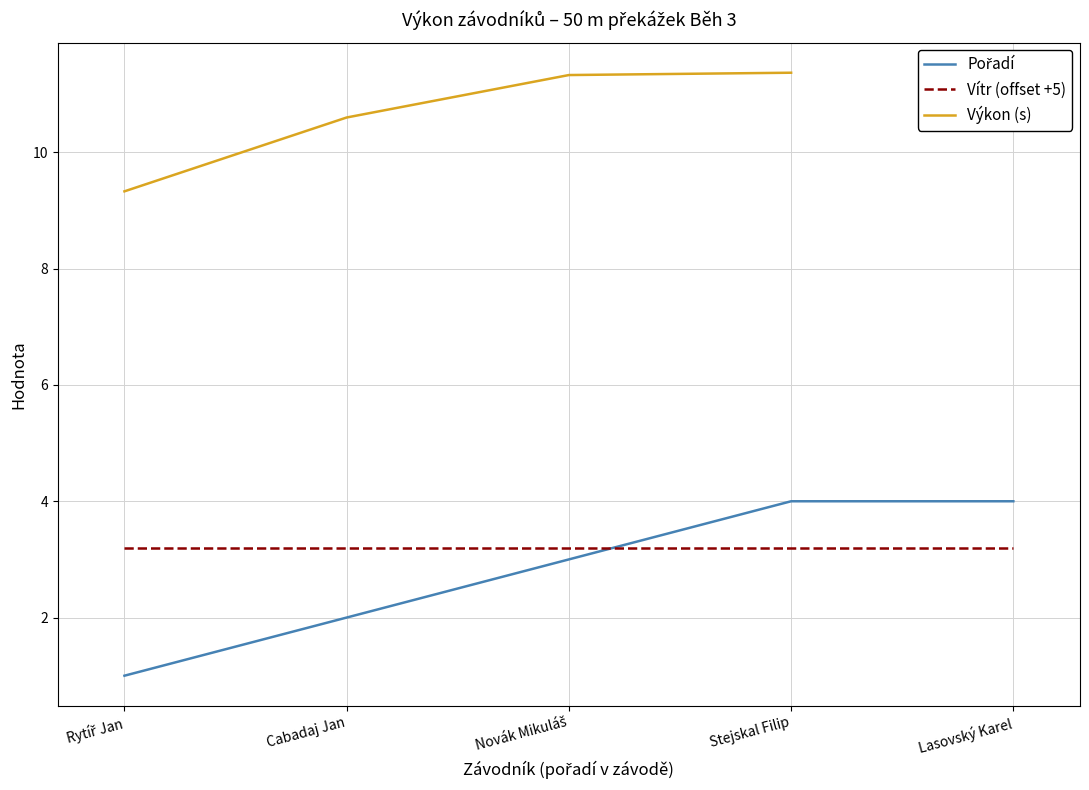

How many data points are above 3?

2